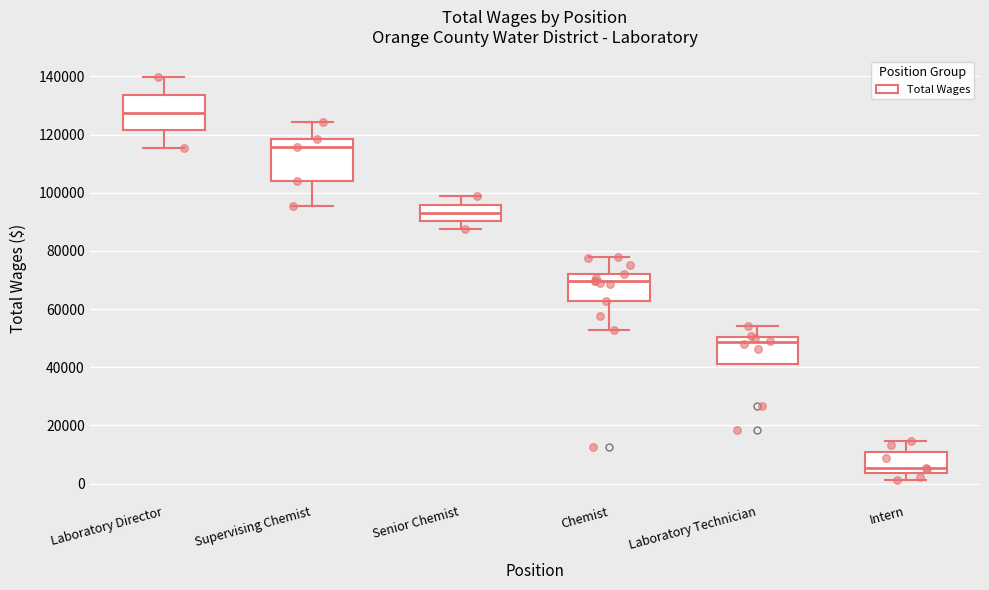

Which box's median line is the highest?

Laboratory Director